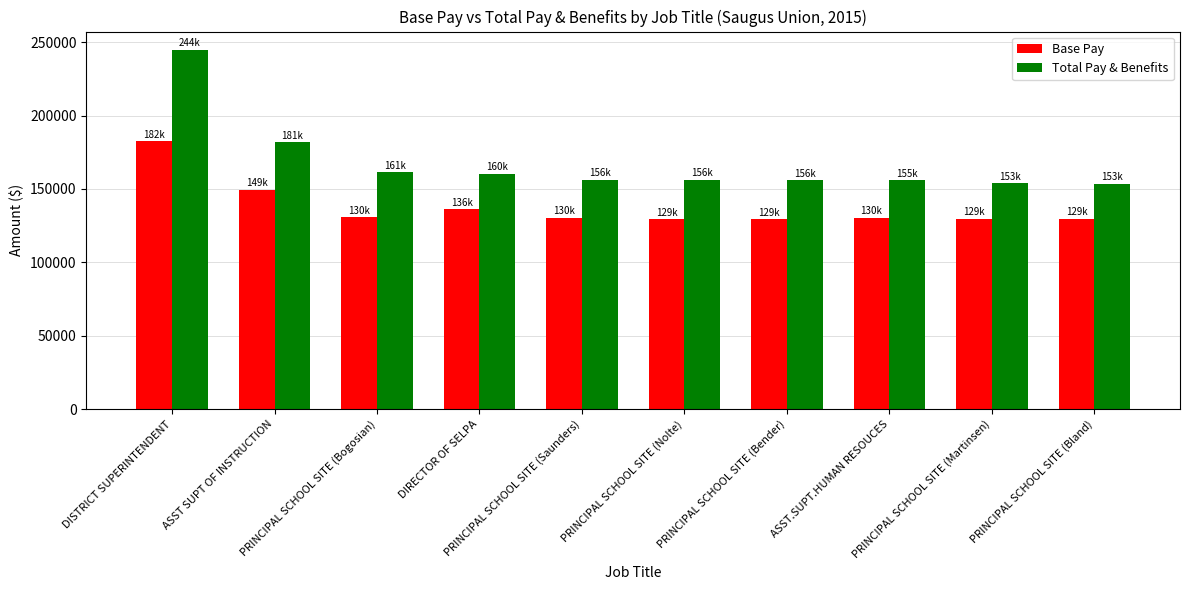

What is the highest value of the Total Pay & Benefits series?

244943.5